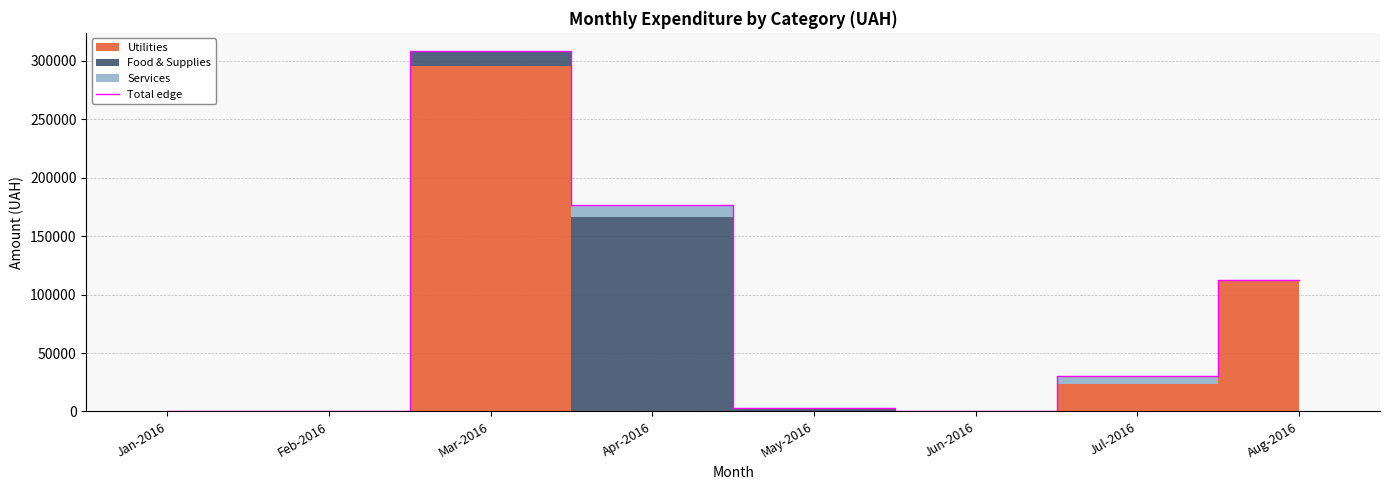

List the labels in order of value, smallest first.

Jan-2016, Feb-2016, Jun-2016, May-2016, Jul-2016, Aug-2016, Apr-2016, Mar-2016